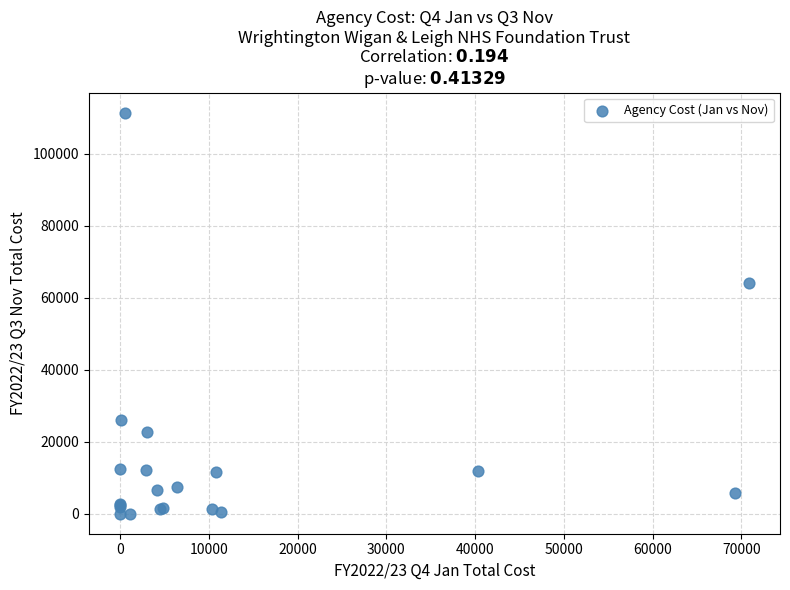

What Y value in the scatter plot is closest to 55730?

64227.9